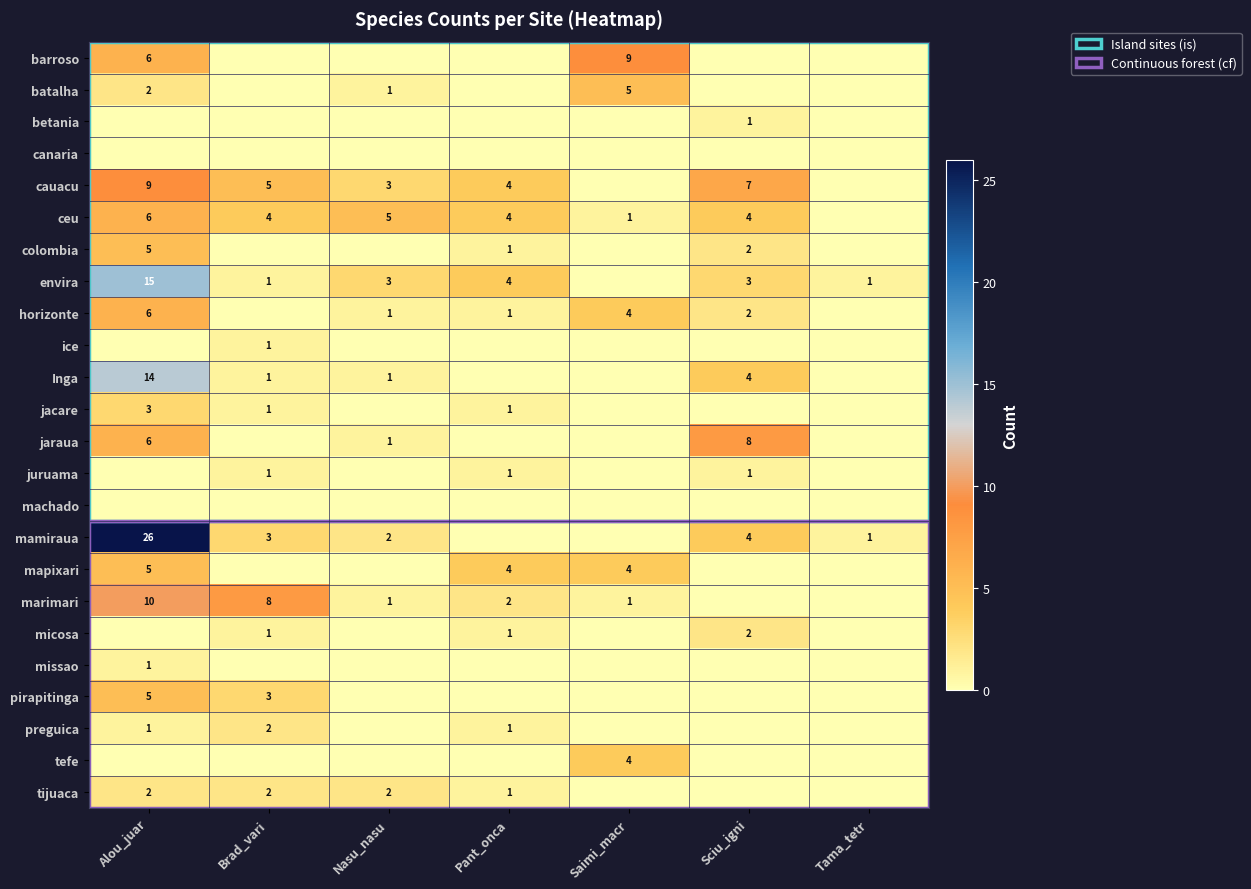

True or false: ceu has a value of 11 at Alou_juar.

False